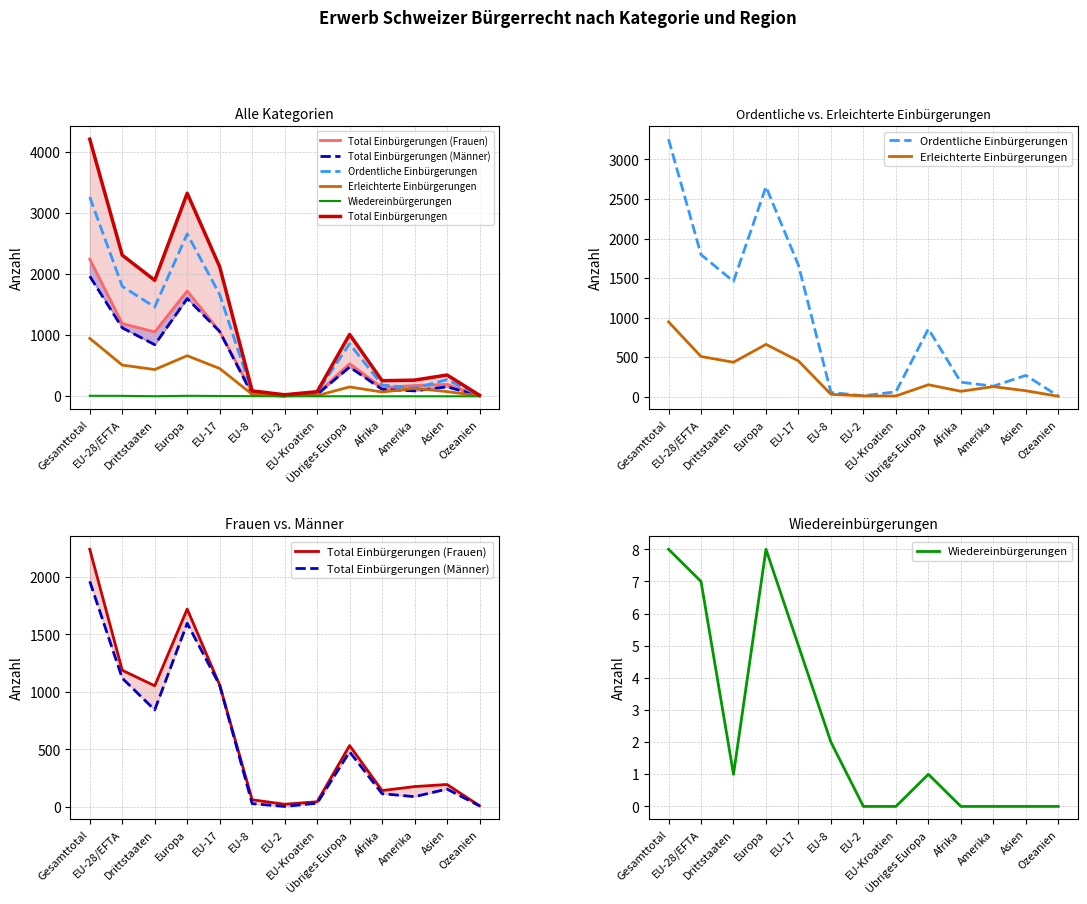

How many data points in Erleichterte Einbürgerungen are above 129?

6